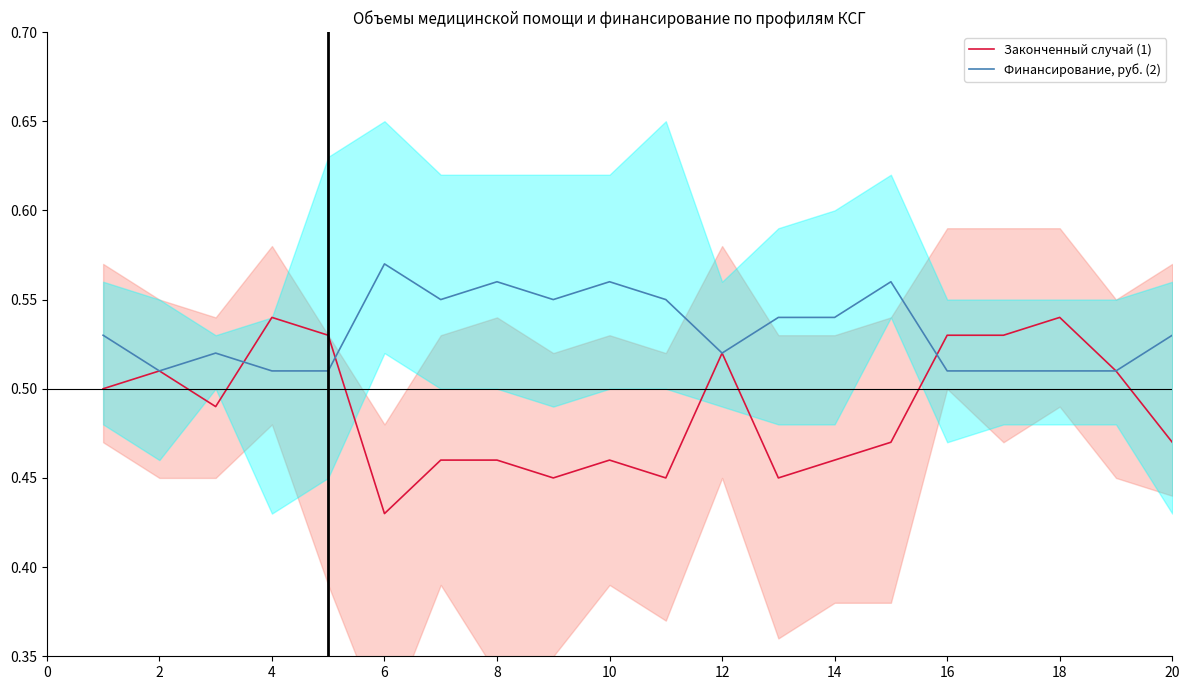

At which label is Законченный случай (1) closest to 0?

6